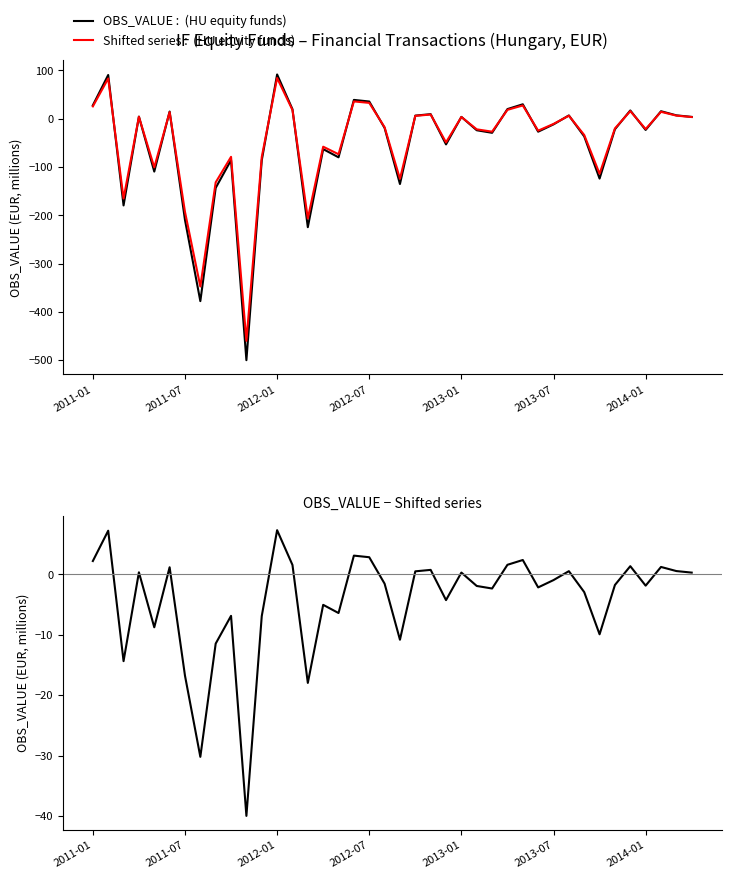

What is the spread (max minus min) of values at 10?

459.7